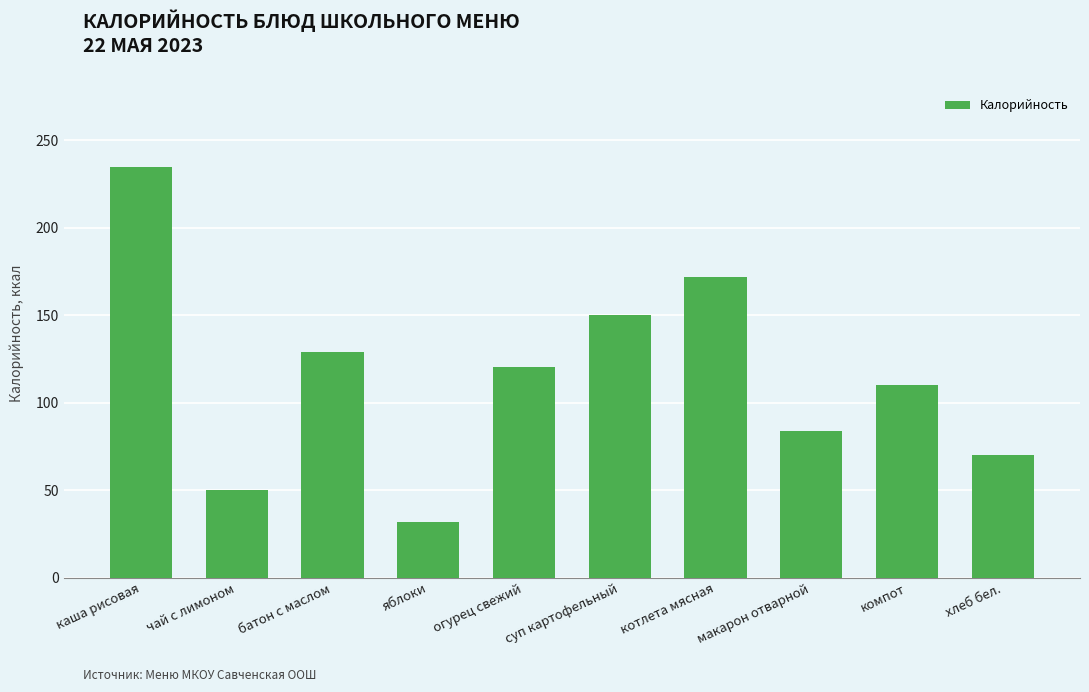

List the labels in order of value, smallest first.

яблоки, чай с лимоном, хлеб бел., макарон отварной, компот, огурец свежий, батон с маслом, суп картофельный, котлета мясная, каша рисовая